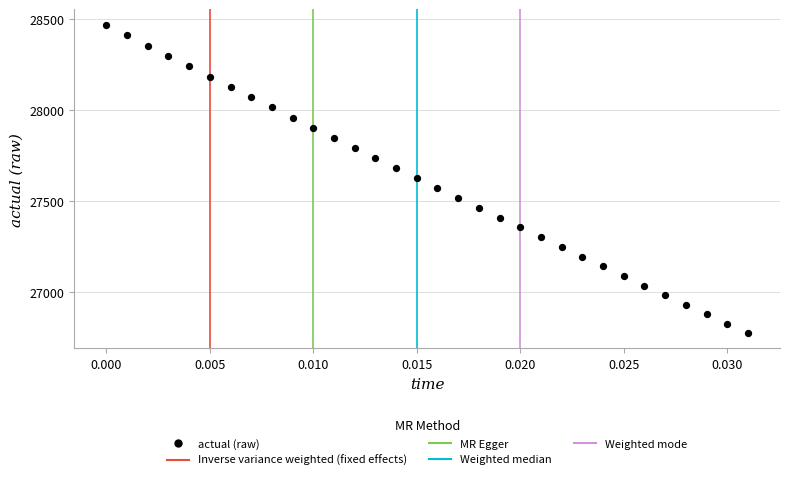

What is the range of Y values (max minus min)?

1696.8